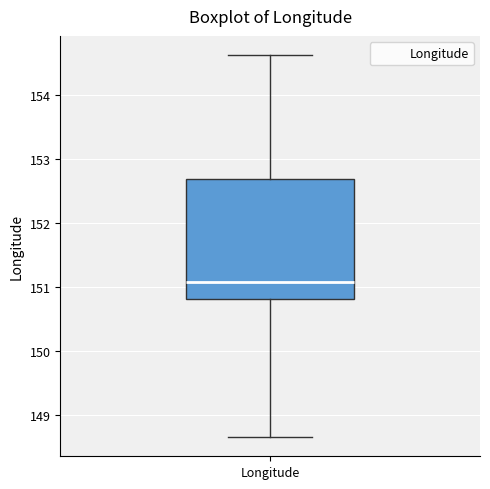

Where is the lower edge of the box for Longitude on the y-axis? The values are not printed on the chart, so give them approximately, as read against the axis.

150.8